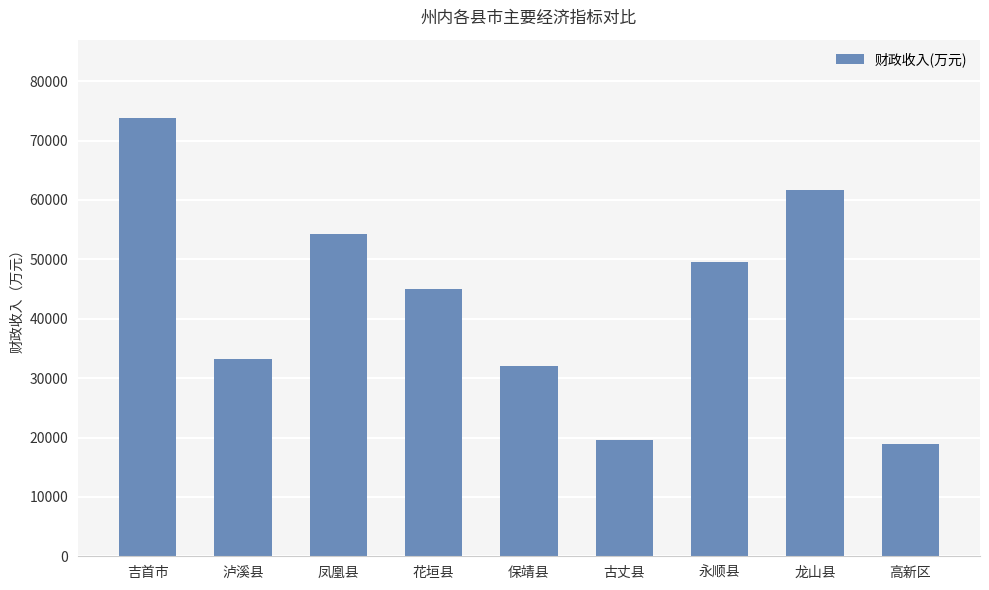

What is the maximum value shown in the chart?

73723